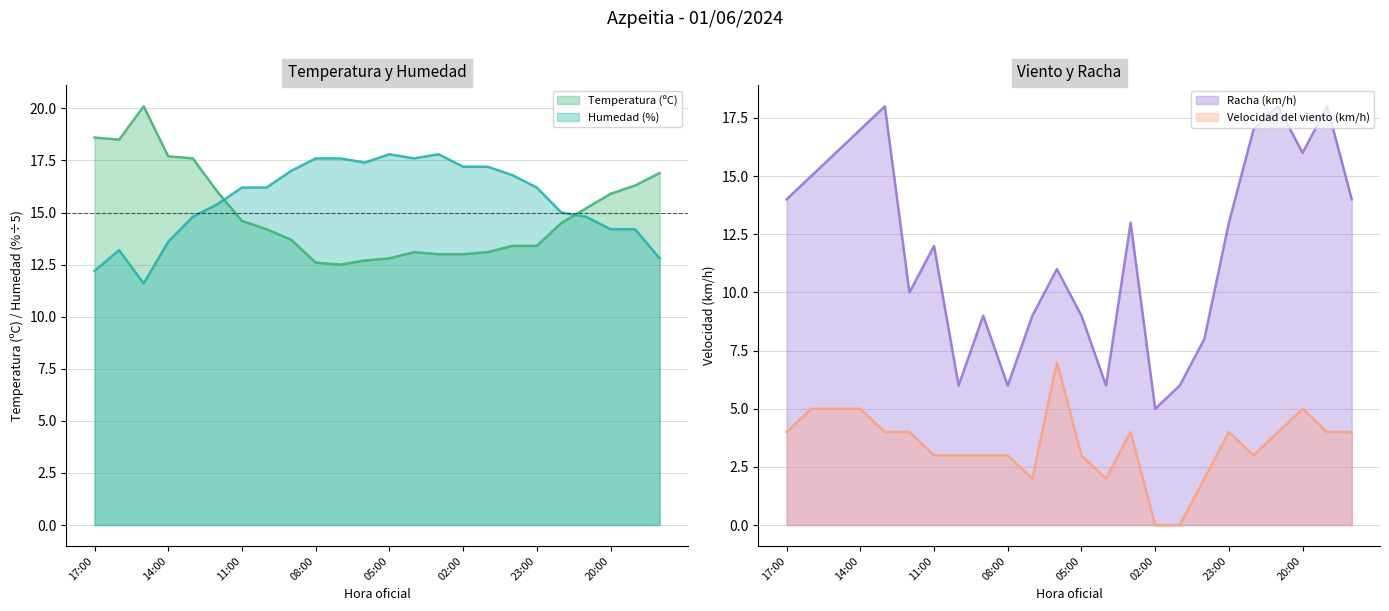

What is the difference between the highest and lowest values at 07:00?

15.6